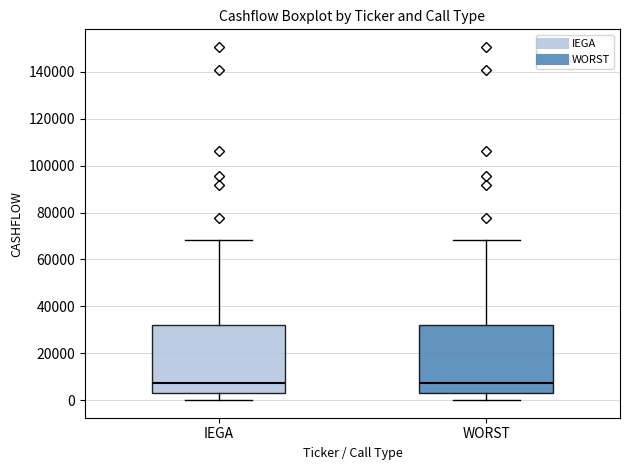

Where does the upper whisker of the box for WORST end on the y-axis? The values are not printed on the chart, so give them approximately, as read against the axis.

68000